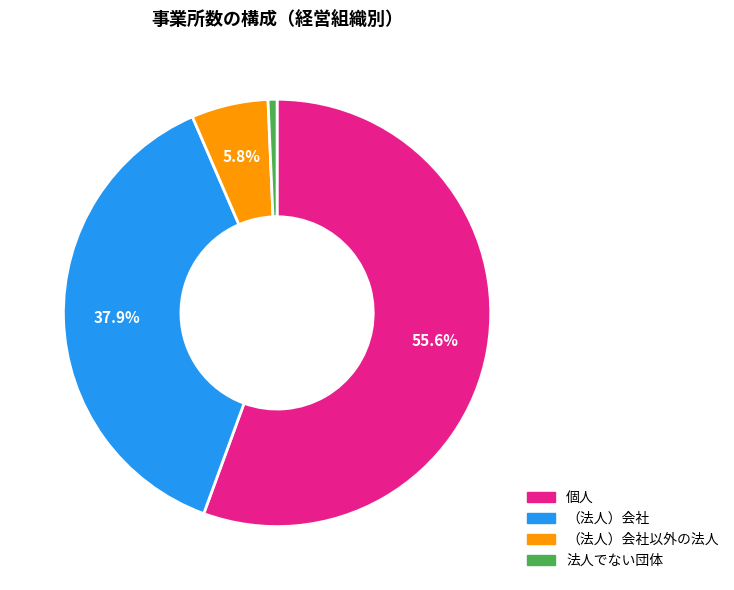

Is there any slice that represents more than half of the pie?

Yes